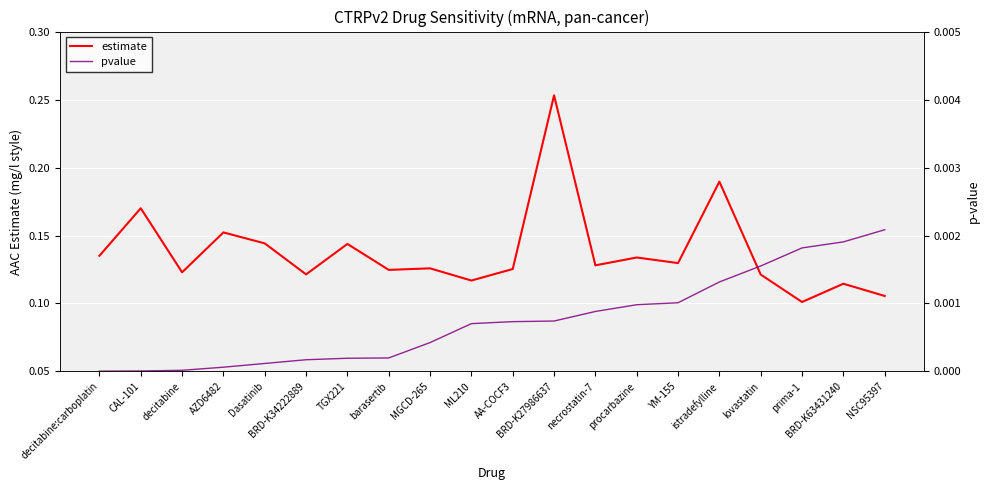

True or false: pvalue and estimate cross at least once.

False